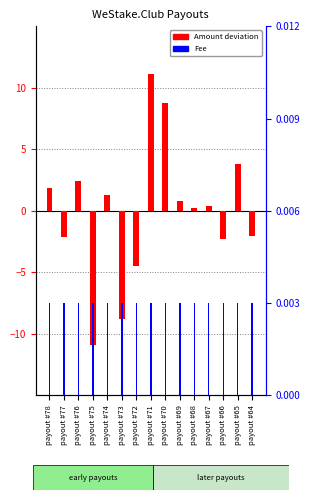

Are the bars grouped side by side (vs. stacked)?

Yes